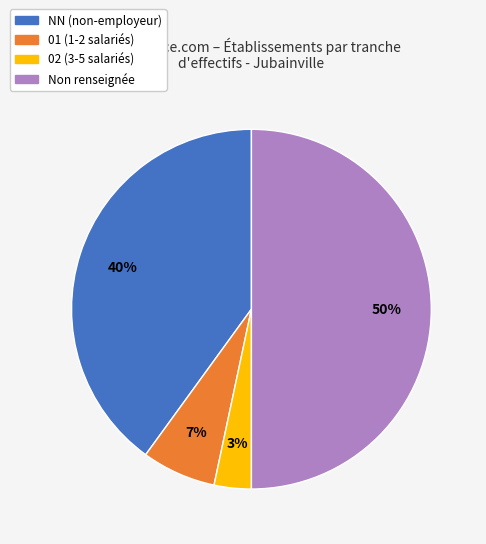

How many slices are in this pie chart?

4